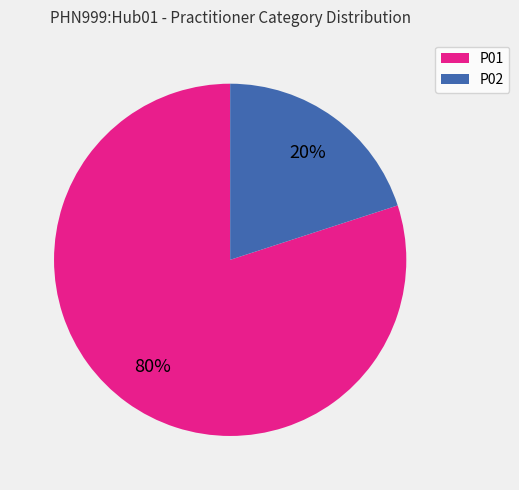

Count the number of slices in the pie.

2